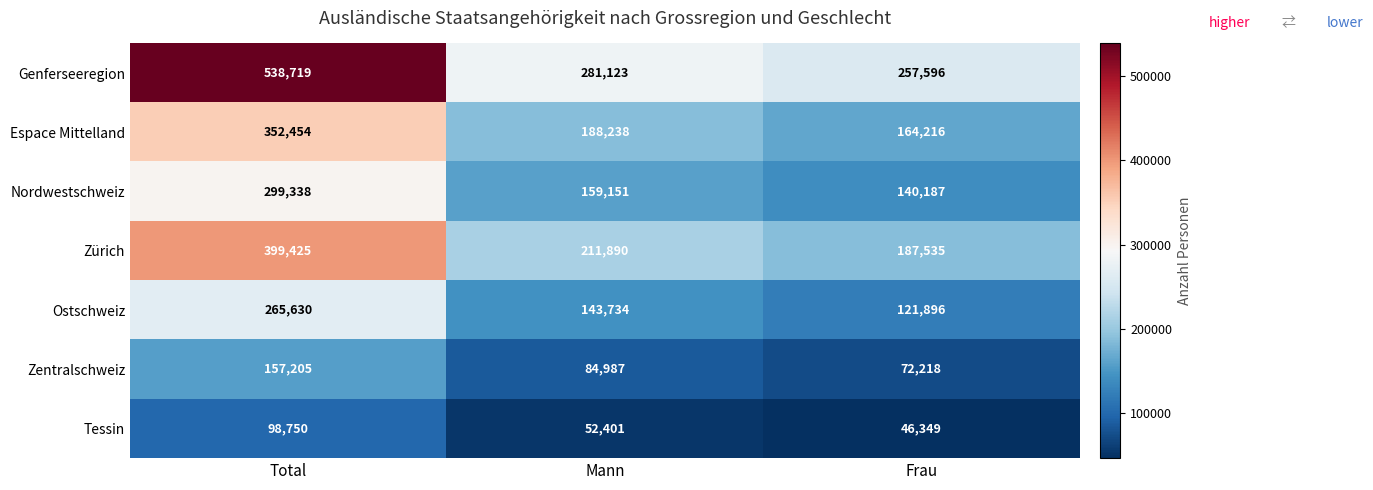

Rank the series by their maximum value, from lowest to highest.

Tessin, Zentralschweiz, Ostschweiz, Nordwestschweiz, Espace Mittelland, Zürich, Genferseeregion